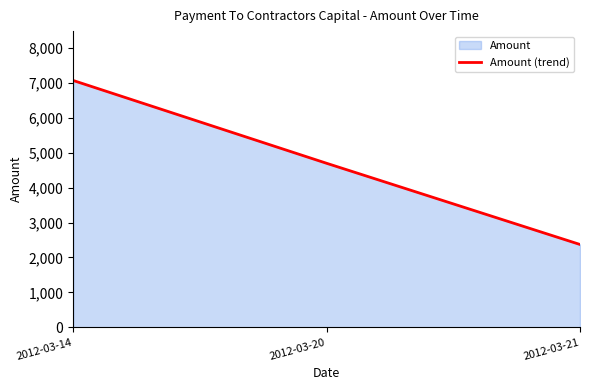

Reading right to left, transcribe all the data shown in this chart.

2373	4700	7073